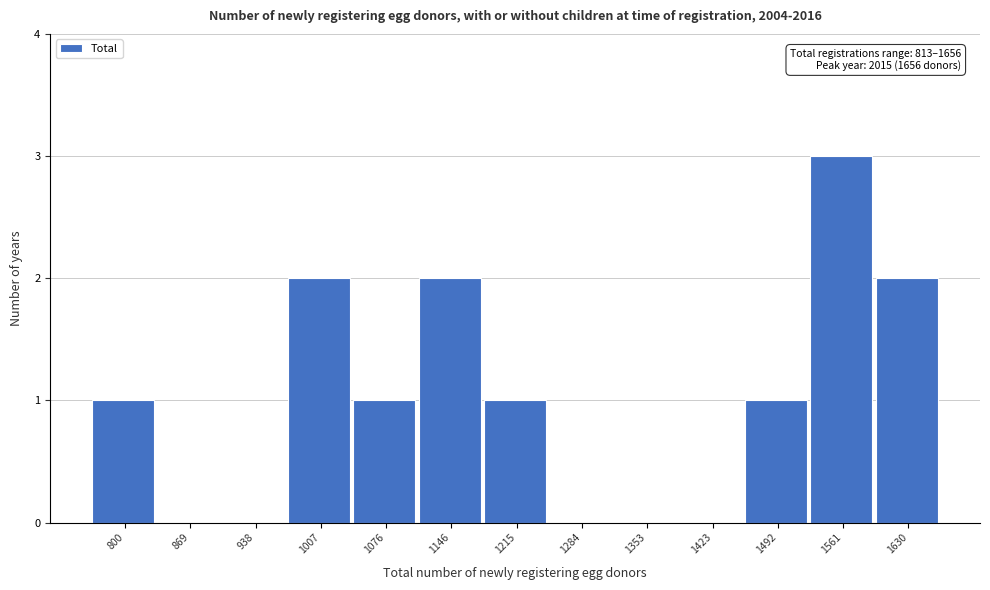

Is it true that the value at 800 is 0?

False